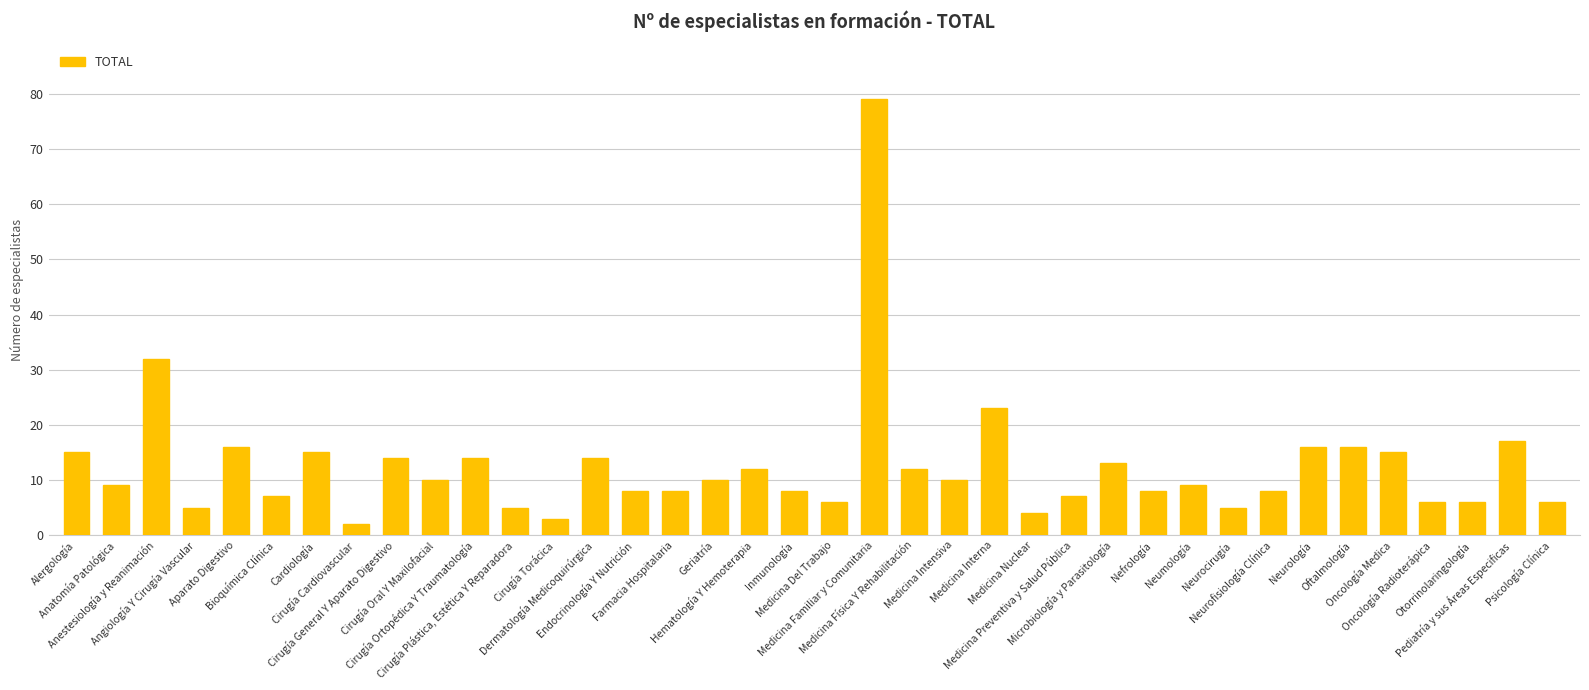

What is the maximum value shown in the chart?

79